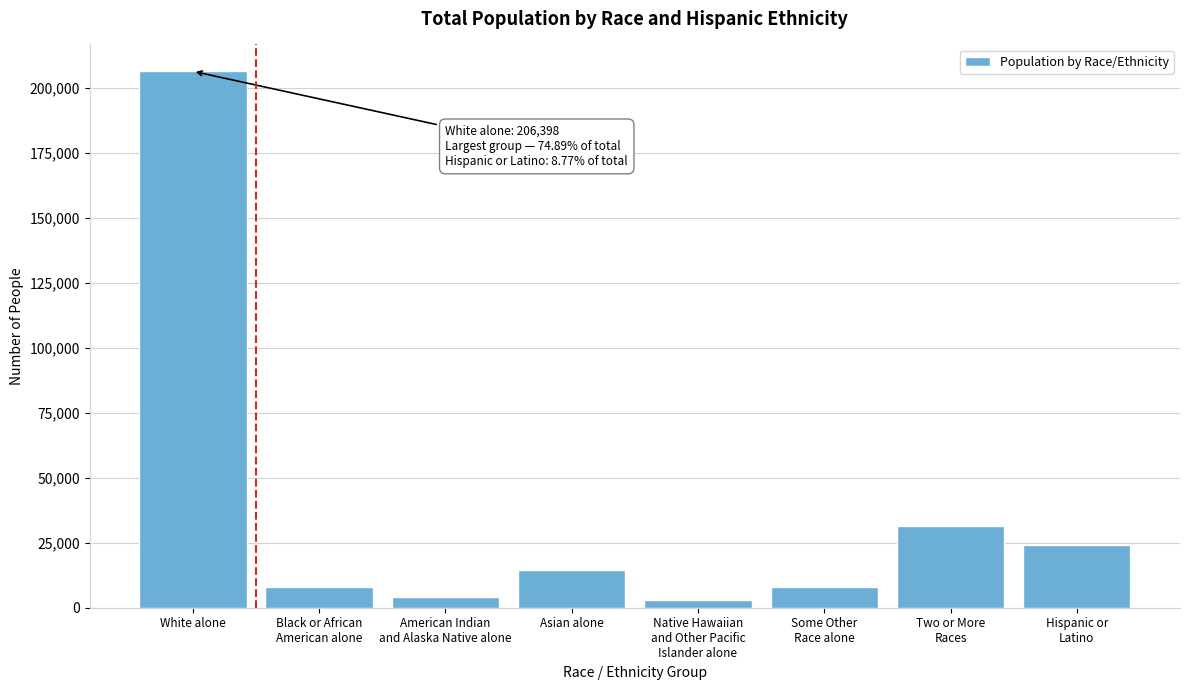

The value at White alone is 206398. True or false?

True